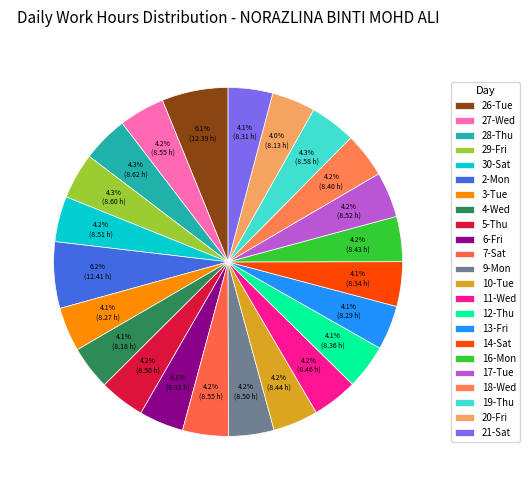

The 26-Tue slice represents 16% of the pie. True or false?

False